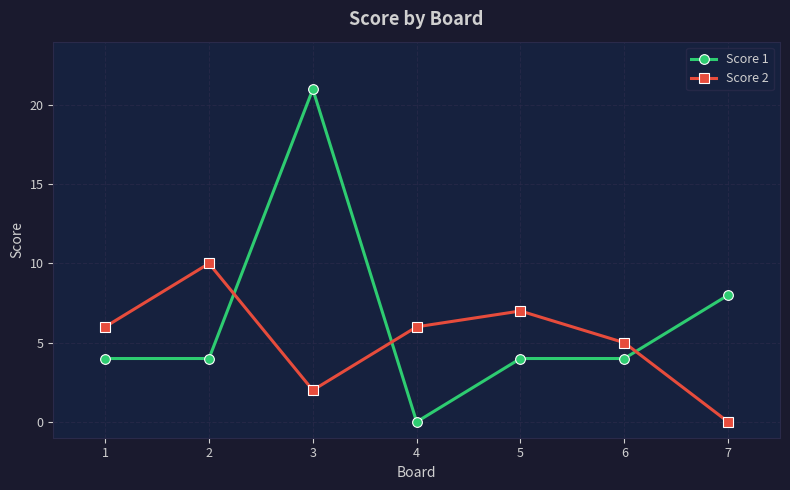

Which series ends up on top after the final intersection of Score 2 and Score 1?

Score 1